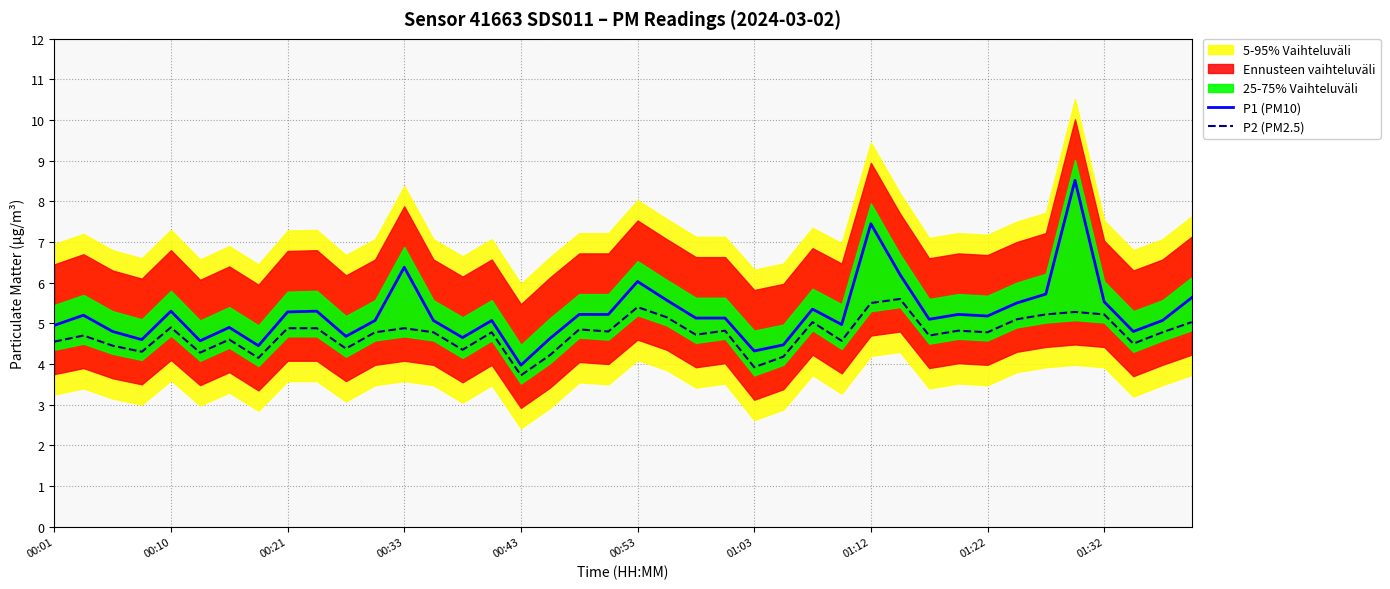

What is the minimum value for P1 (PM10)?

4.0